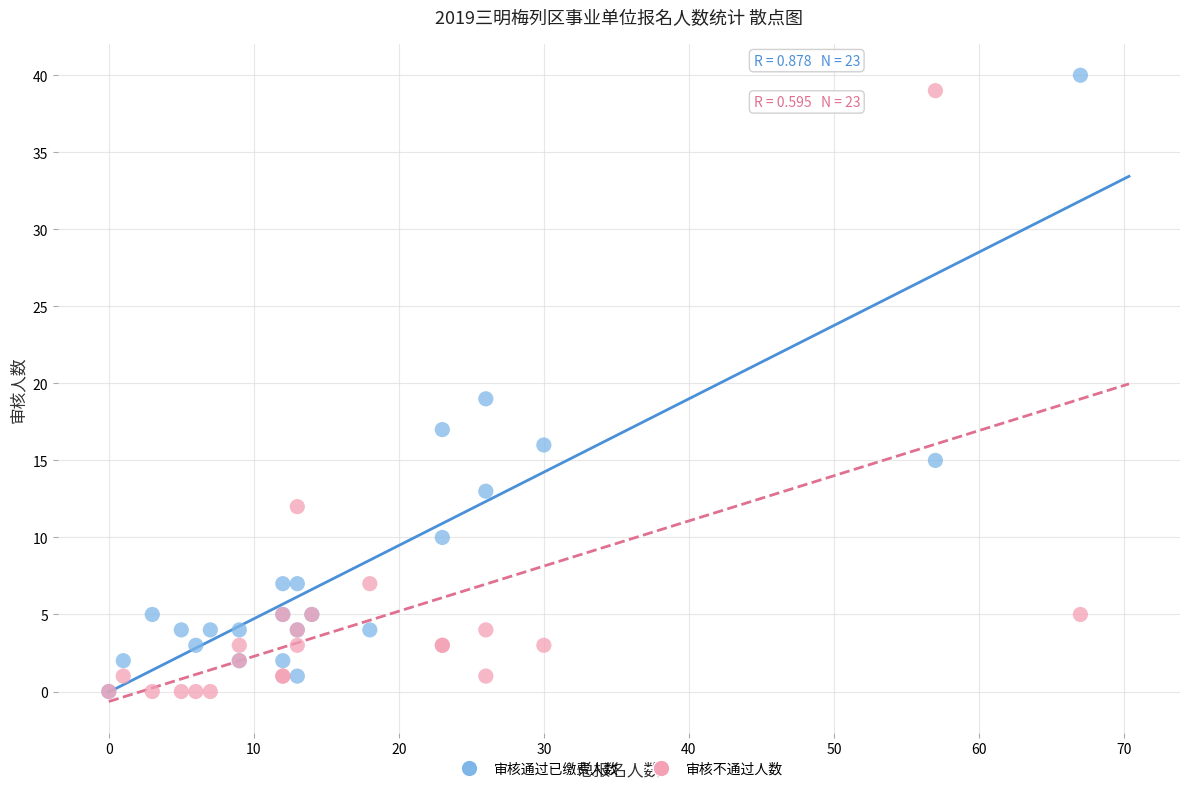

In the 审核通过已缴费人数 series, what Y value is closest to 20?

19